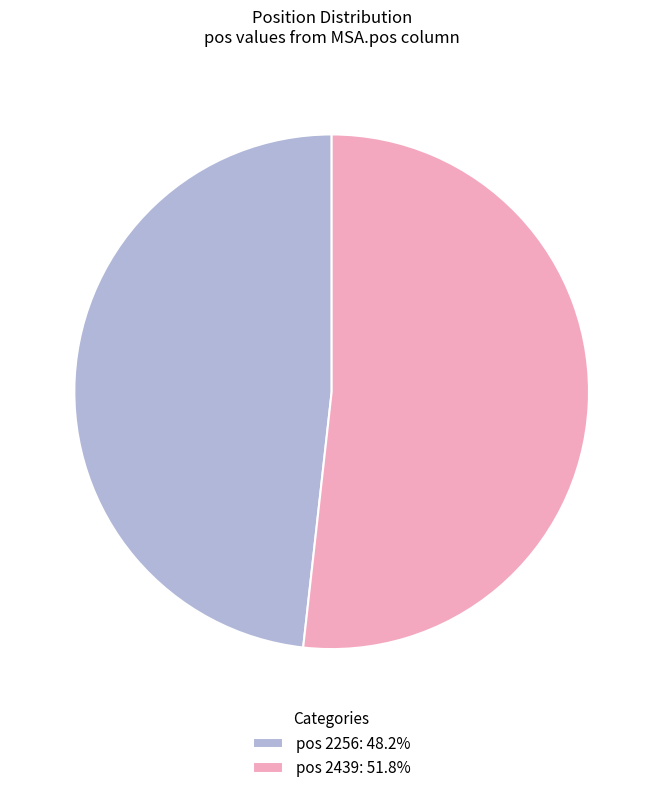

What is the ratio of the value at pos 2439: 51.8% to the value at pos 2256: 48.2%?

1.1